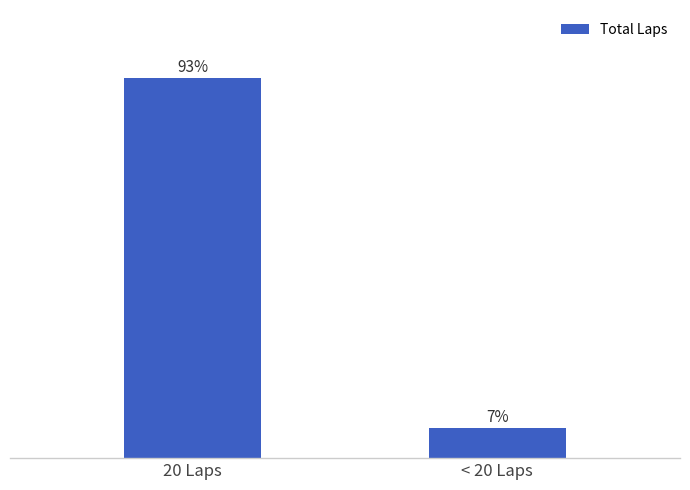

Which label corresponds to the smallest value in the chart?

< 20 Laps